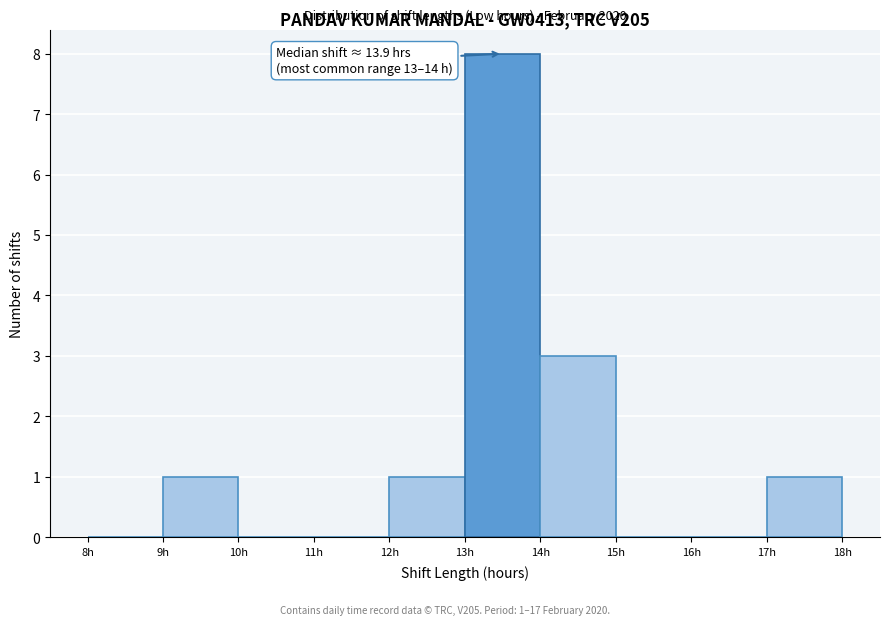

Over which range of the x-axis is the bar tallest?

13 to 14